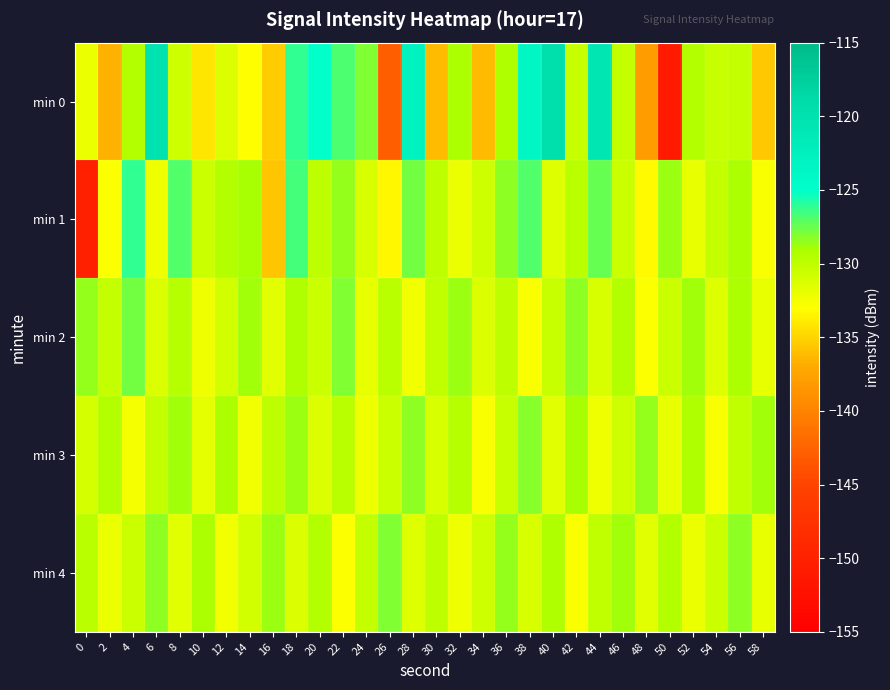

Count the number of categories in the chart.

30